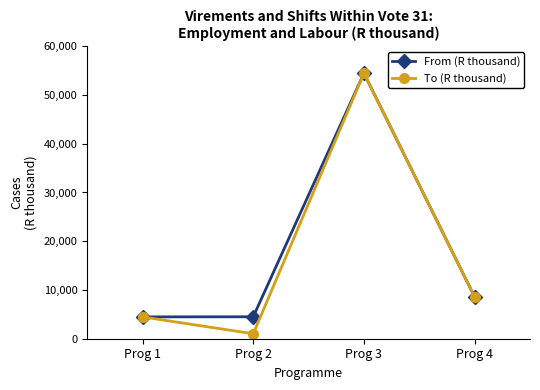

Which label corresponds to the smallest value in the chart?

Prog 2